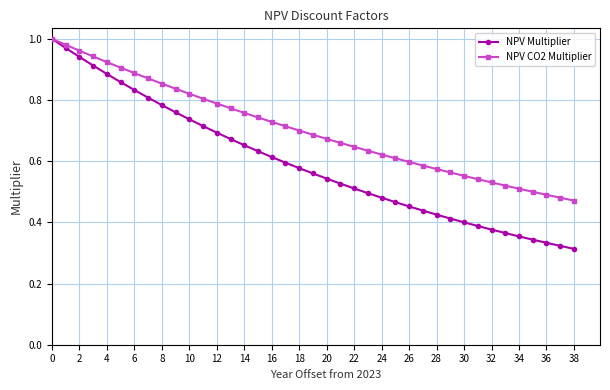

List the series in order of their overall mean, lowest first.

NPV Multiplier, NPV CO2 Multiplier